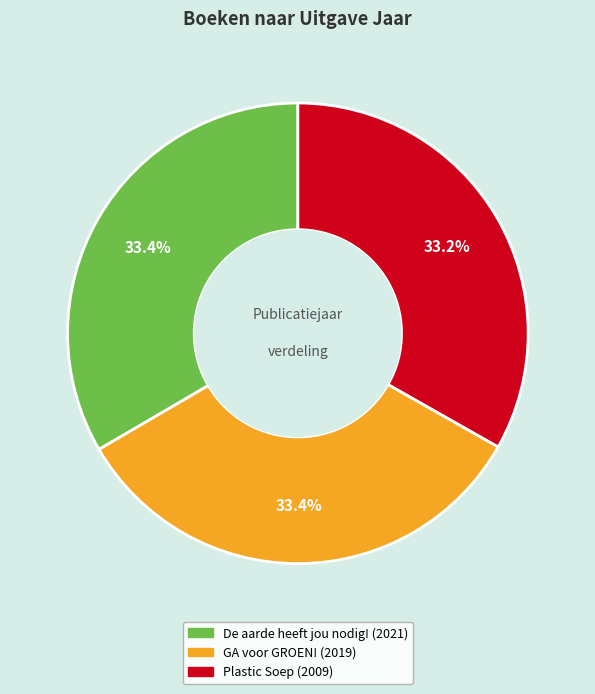

Is there a majority slice in this chart?

No